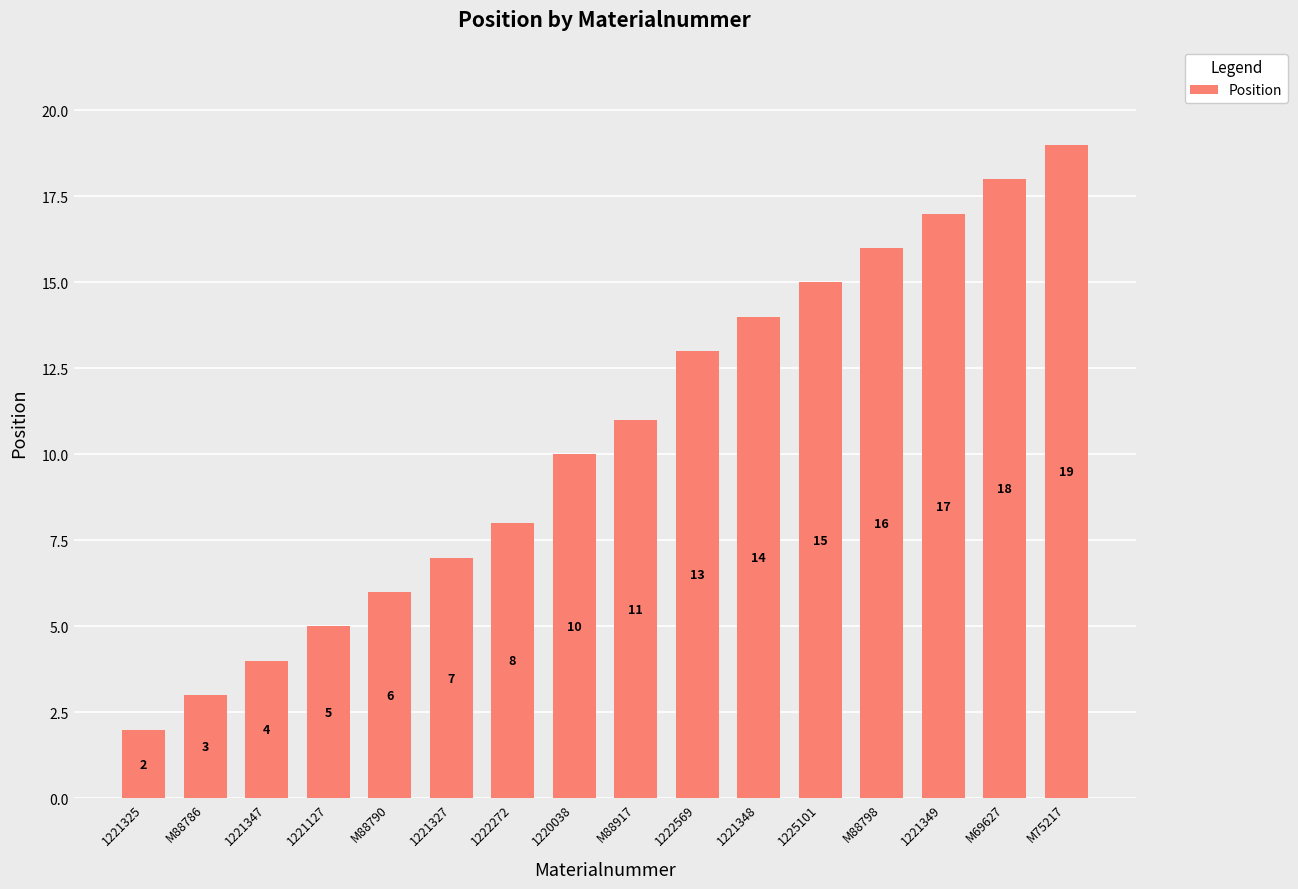

Reading right to left, extract all data points from this chart.

M75217=19	M69627=18	1221349=17	M88798=16	1225101=15	1221348=14	1222569=13	M88917=11	1220038=10	1222272=8	1221327=7	M88790=6	1221127=5	1221347=4	M88786=3	1221325=2